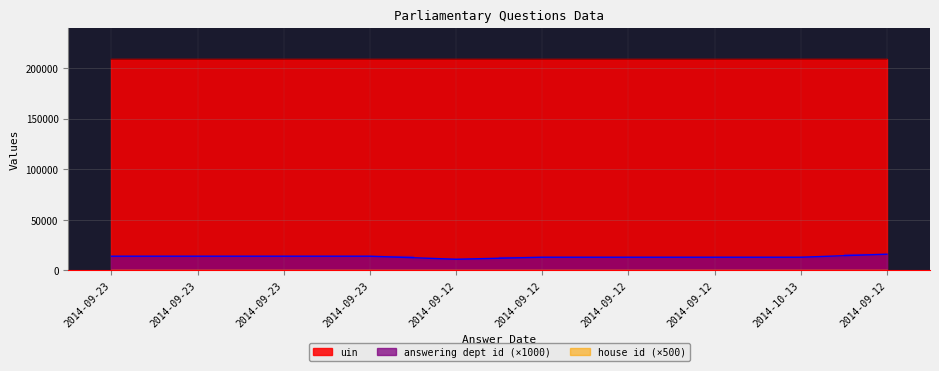

True or false: answering dept id and uin cross at least once.

False